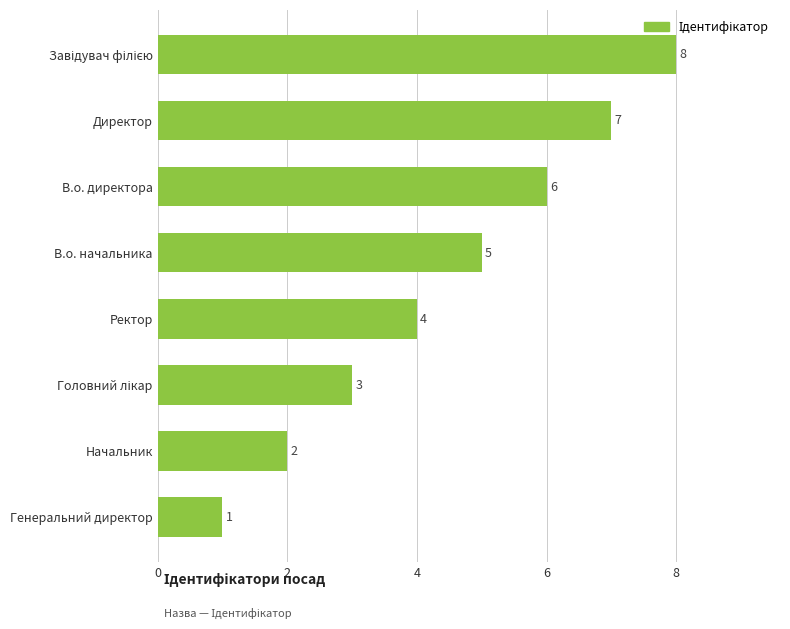

Reading top to bottom, transcribe all the data shown in this chart.

8	7	6	5	4	3	2	1